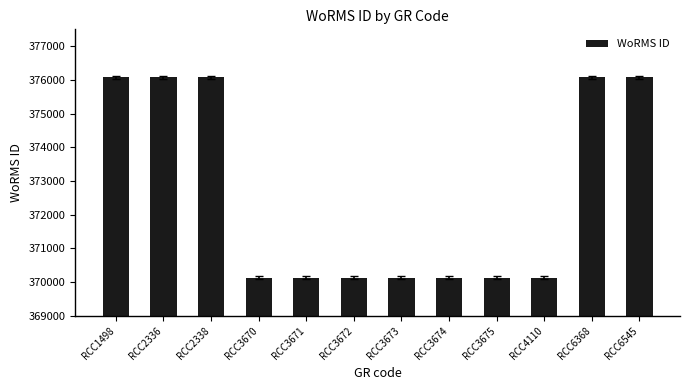

What is the average value?

372610